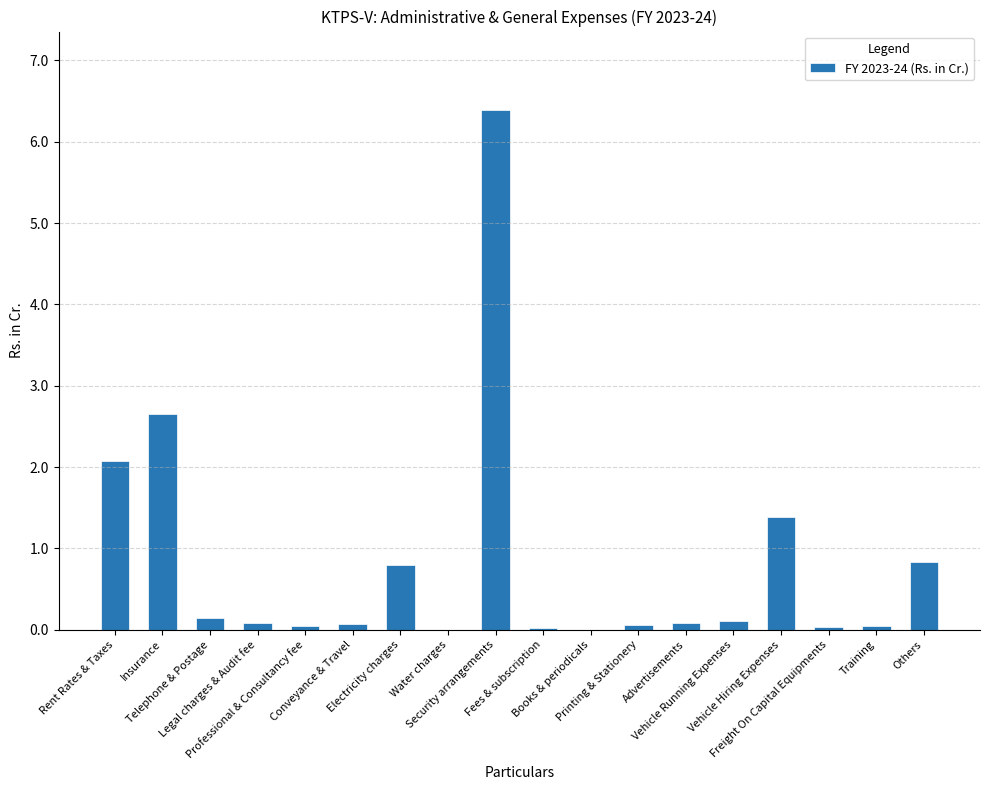

What is the sum of all values?

14.8